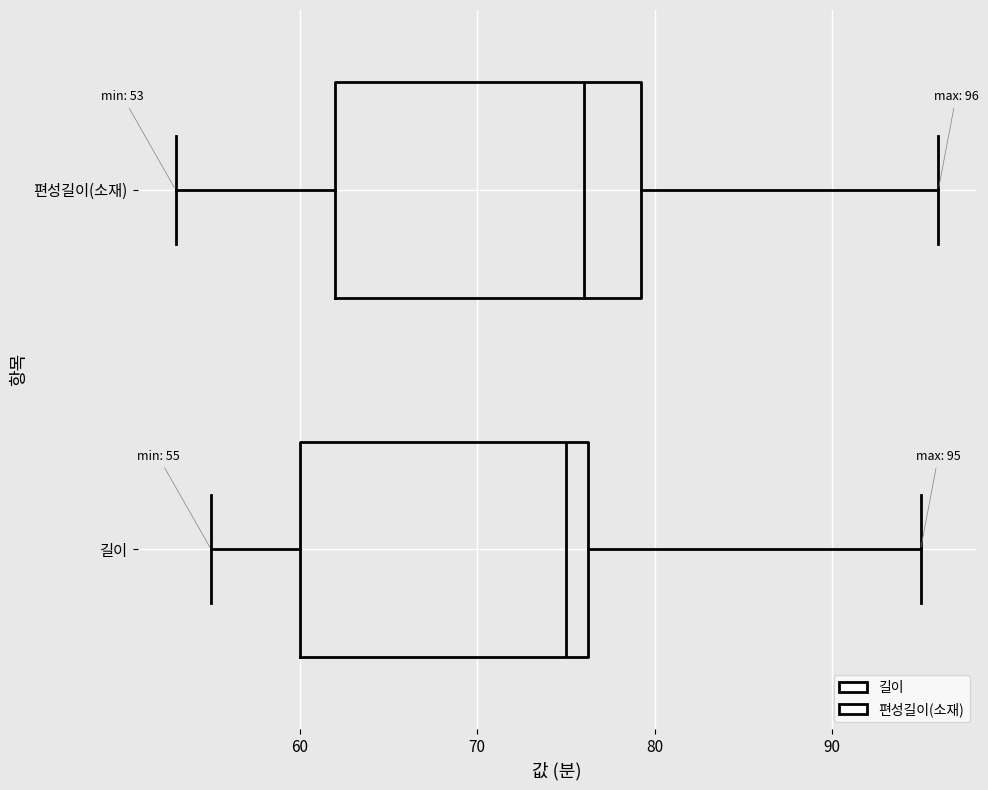

Which box's median line is the furthest to the left?

길이